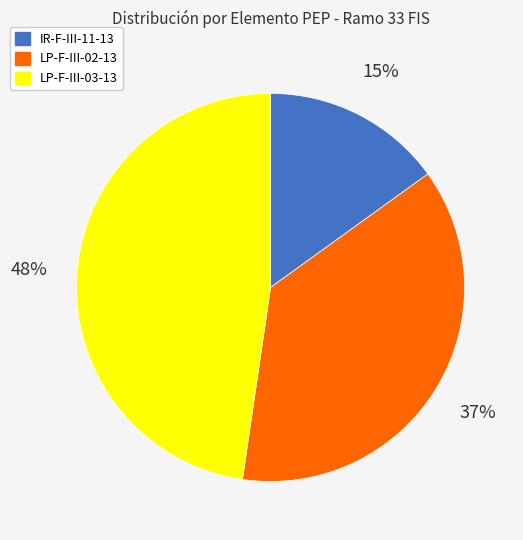

To the nearest percent, what is the combined percentage of IR-F-III-11-13 and LP-F-III-02-13?

52%